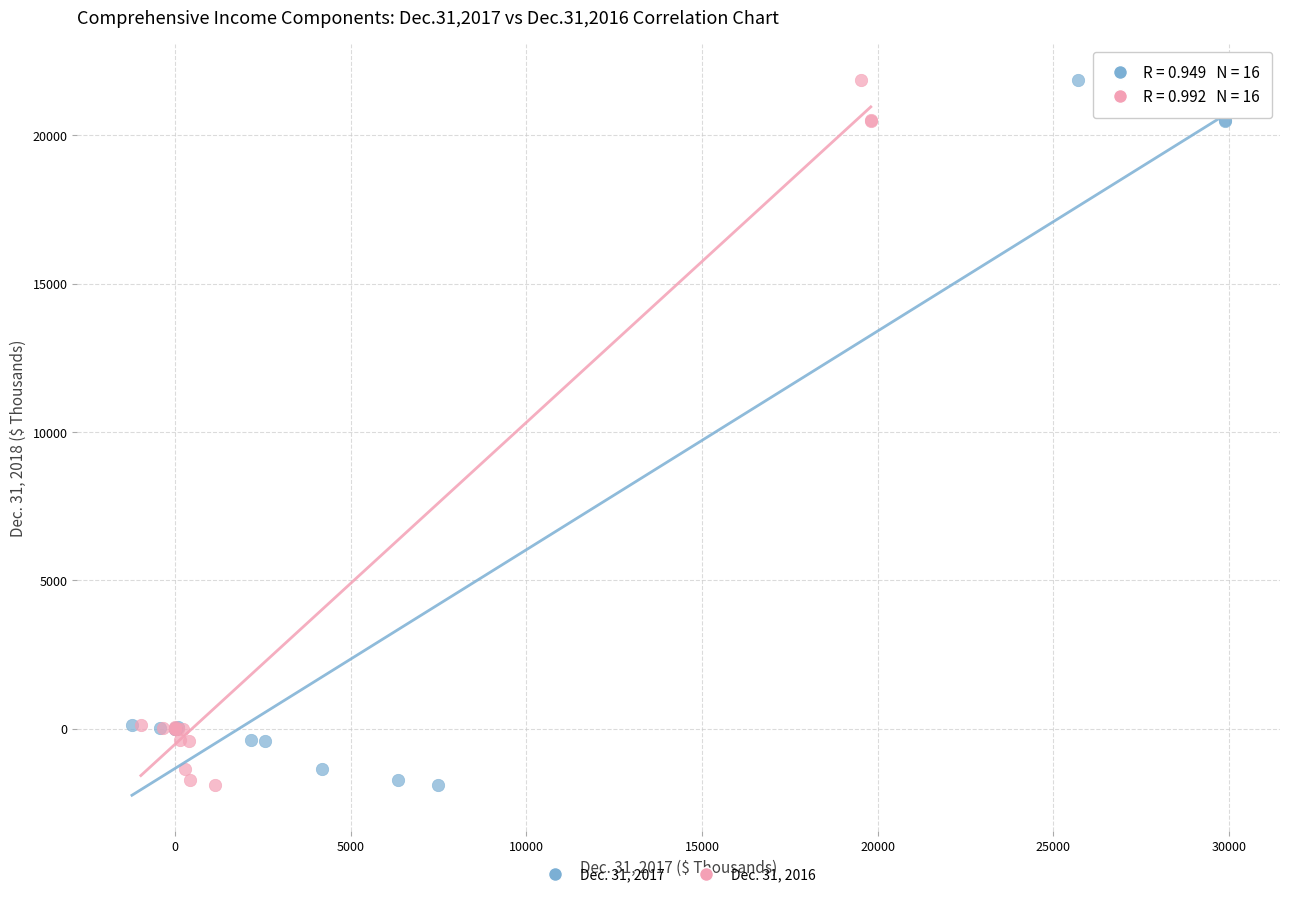

What are all the series names shown in the legend?

Dec. 31, 2017, Dec. 31, 2016